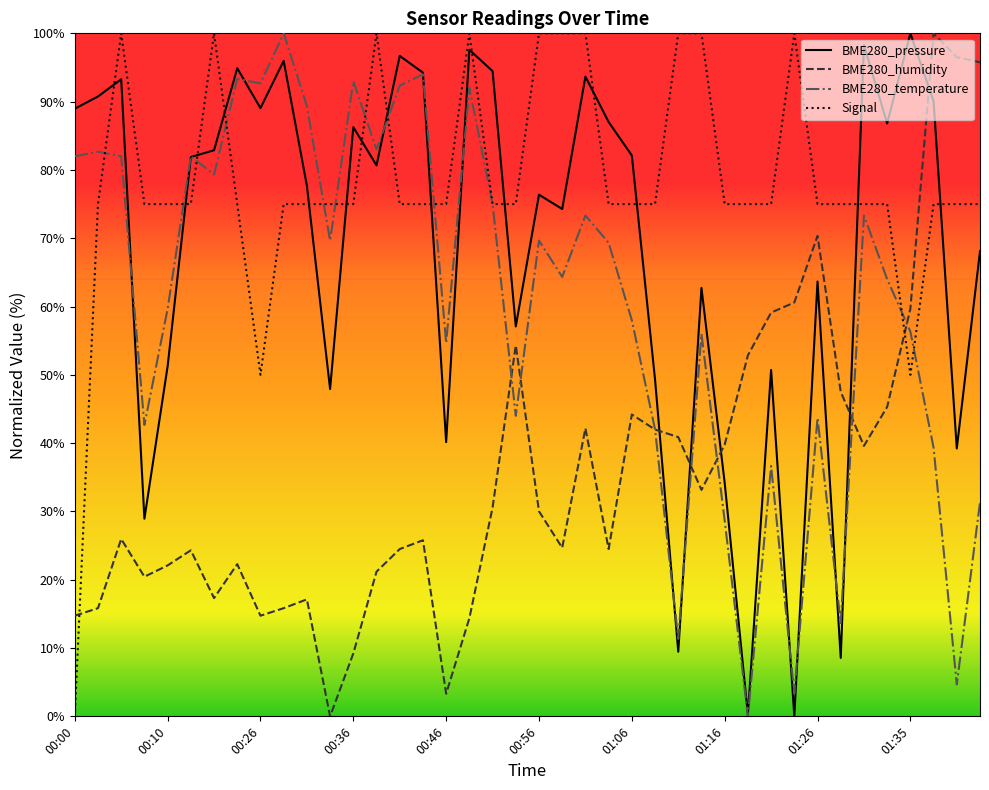

What is the greatest value displayed?

100.0